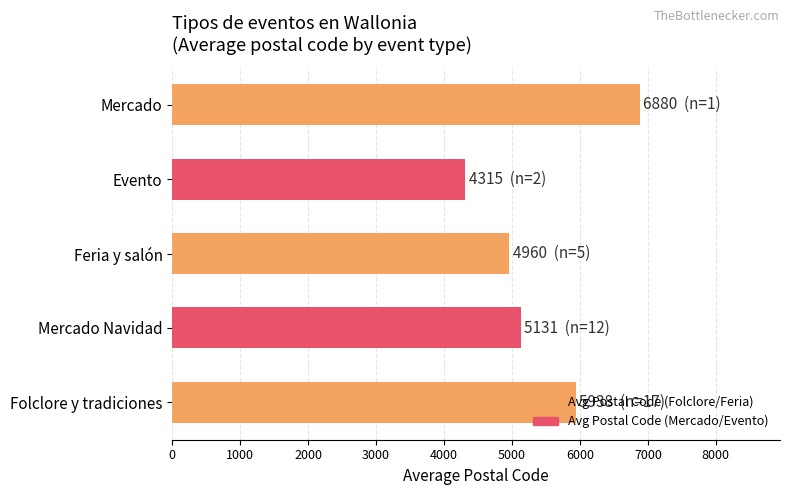

How many data points does each series have?

5